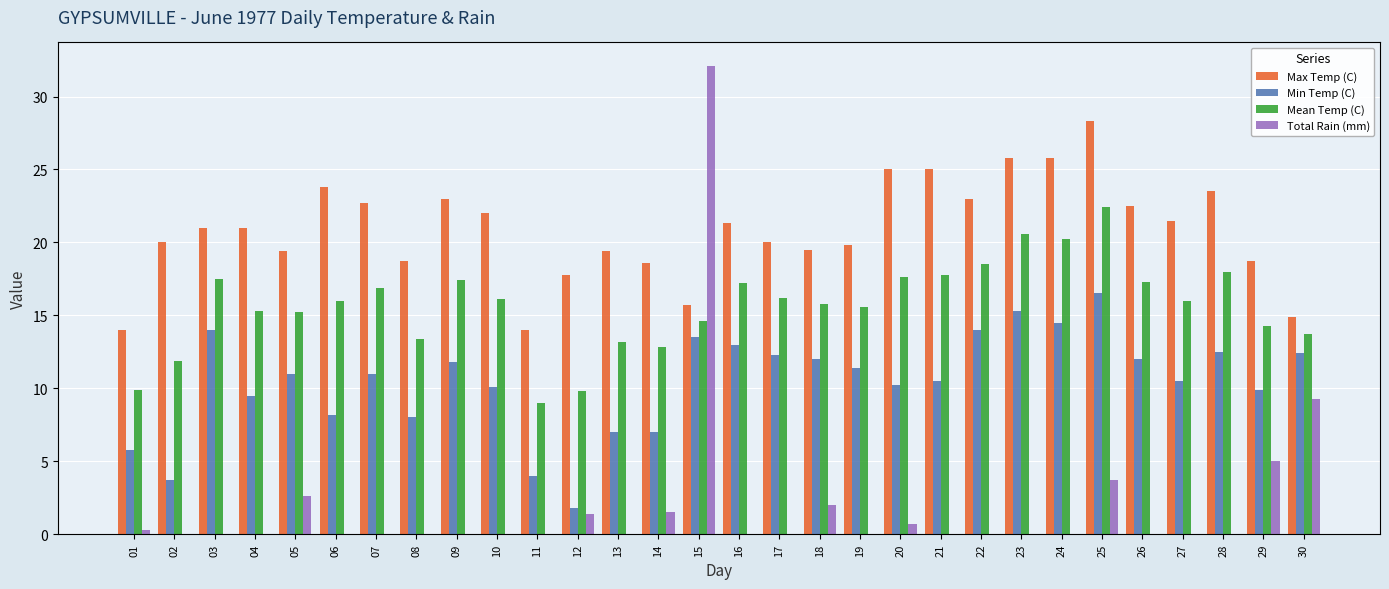

What is the sum of all Total Rain (mm) values?

58.6